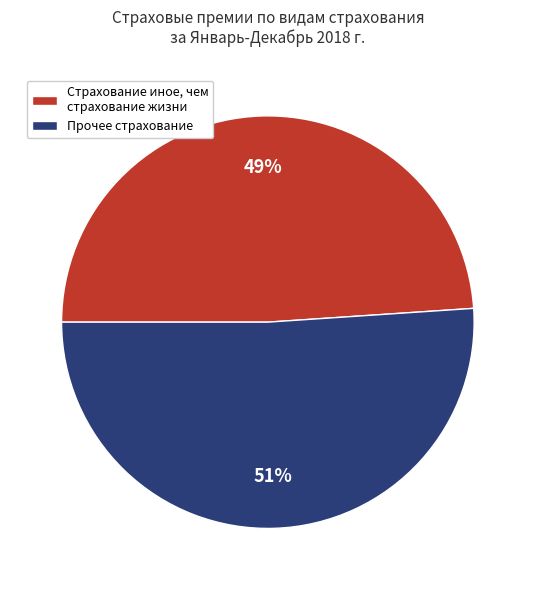

How many slices are in this pie chart?

2